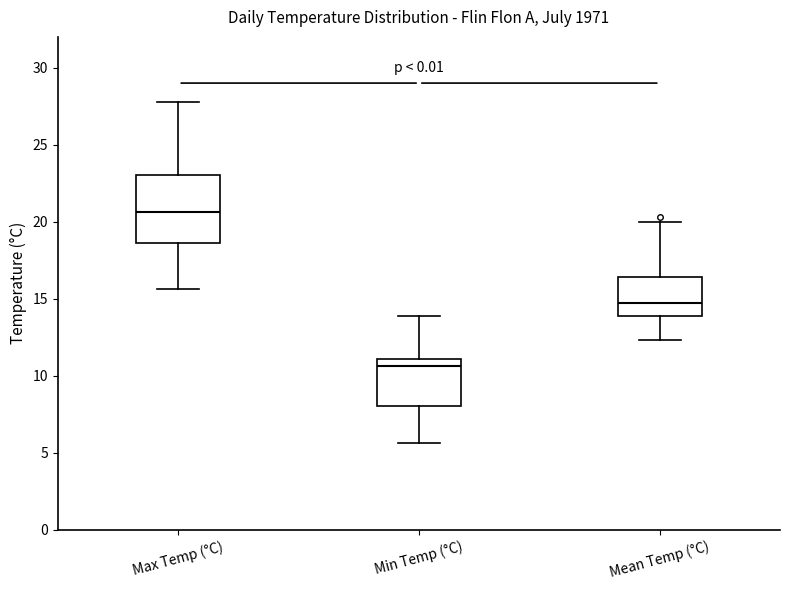

Which box has the lowest median line?

Min Temp (°C)